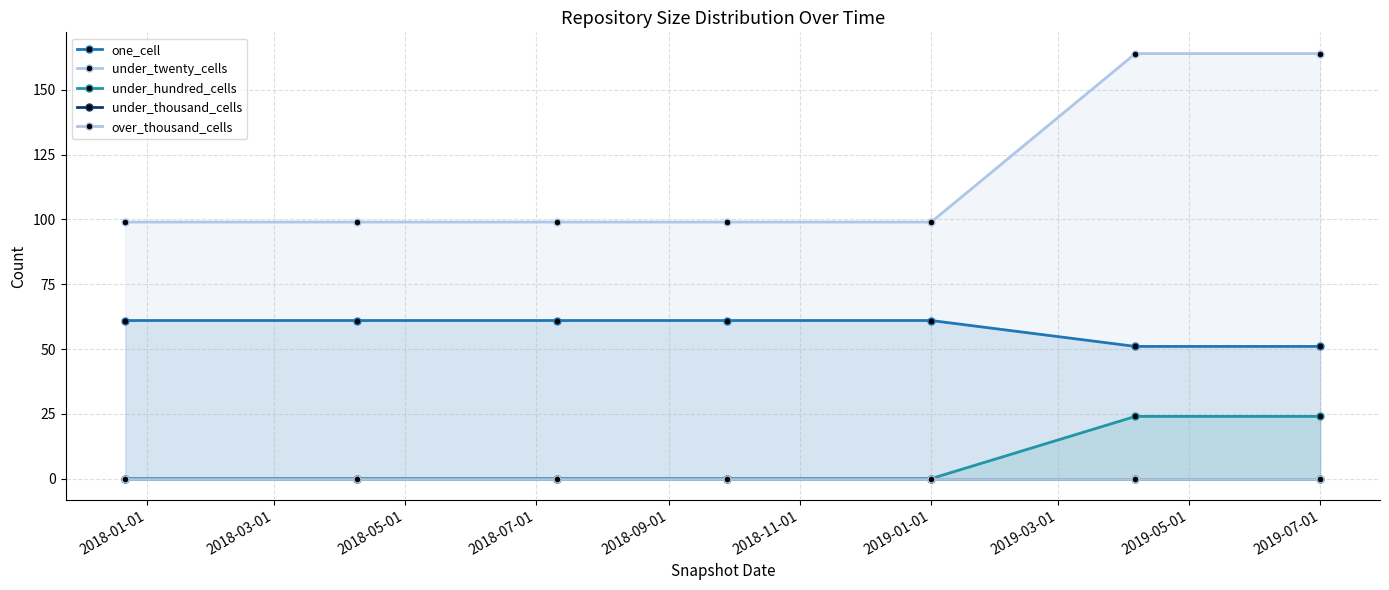

True or false: under_twenty_cells and under_hundred_cells intersect in this chart.

False